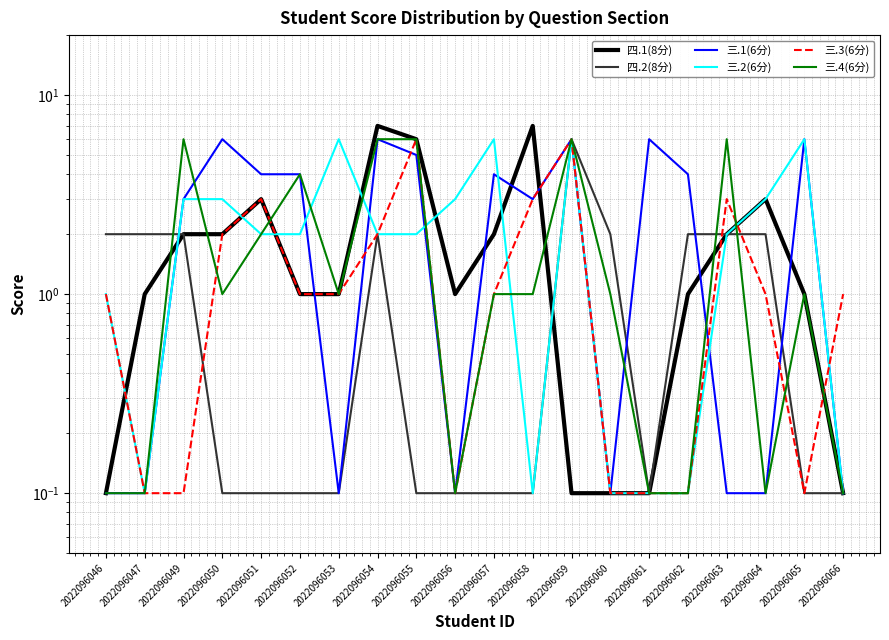

What is the difference between the highest and lowest values at 2022096054?

5.0